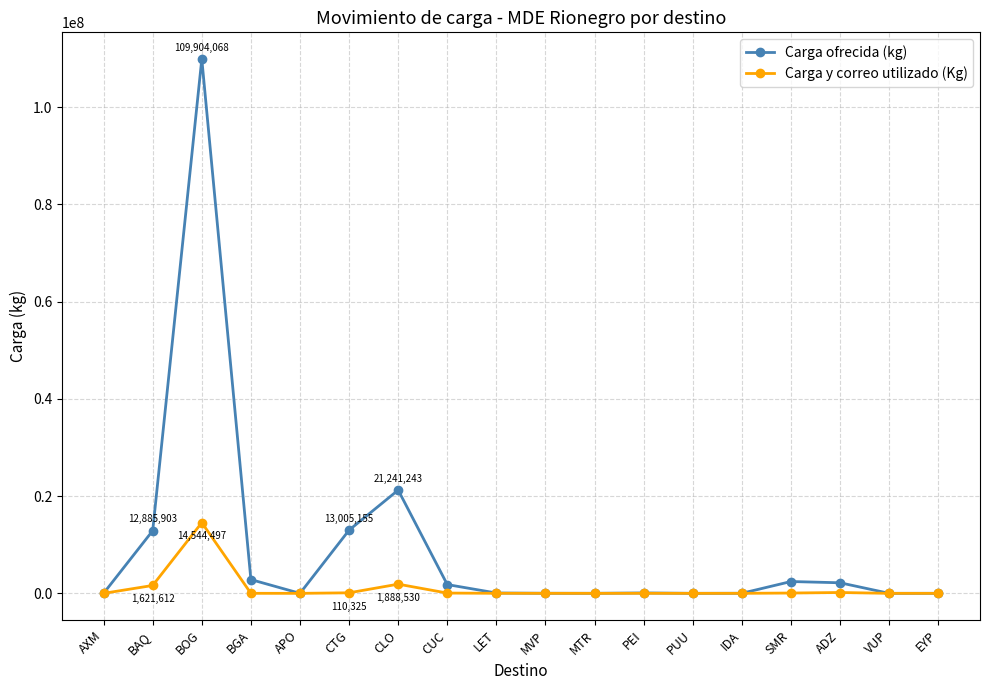

How many data points in Carga y correo utilizado (Kg) are less than 8159?

9